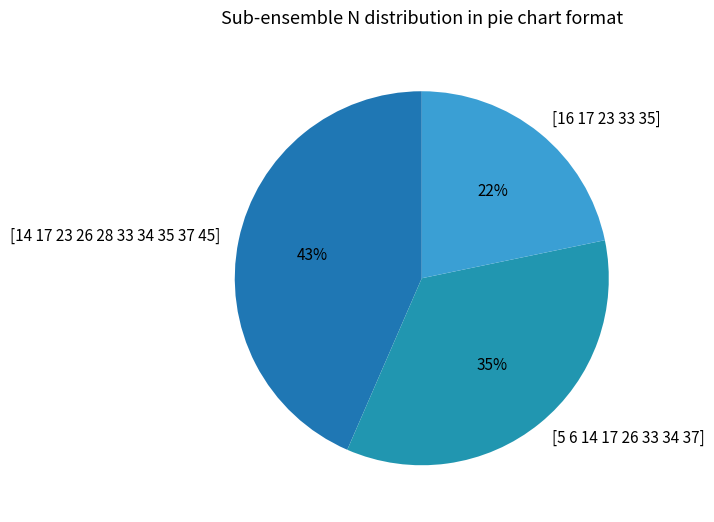

How many slices are in this pie chart?

3